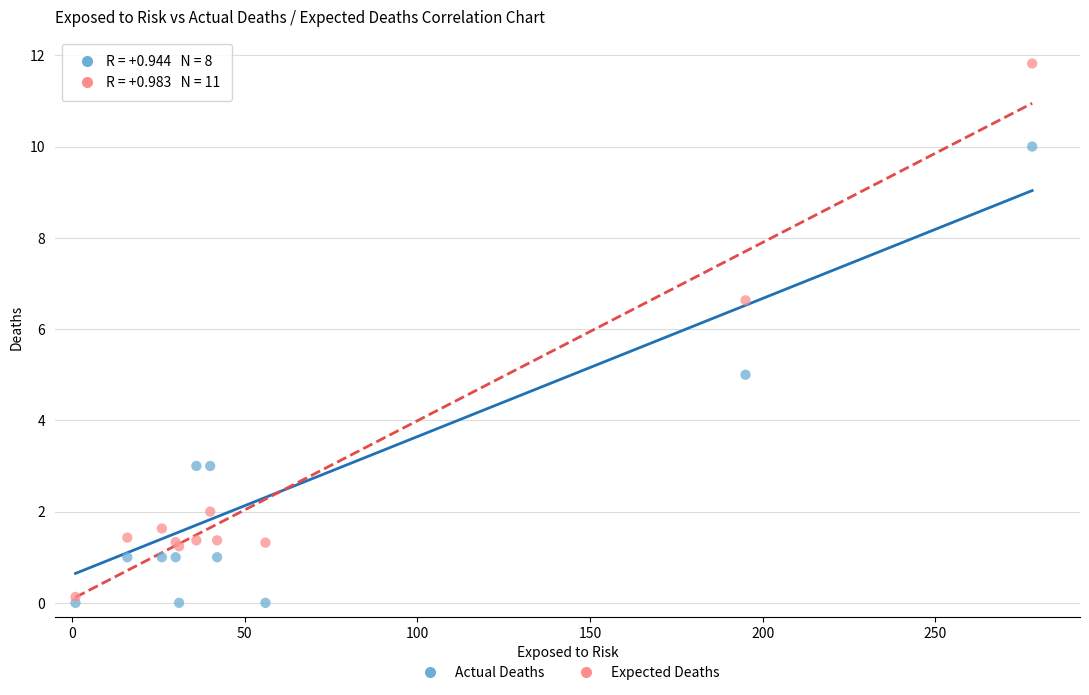

Which series contains the highest Y value?

Expected Deaths